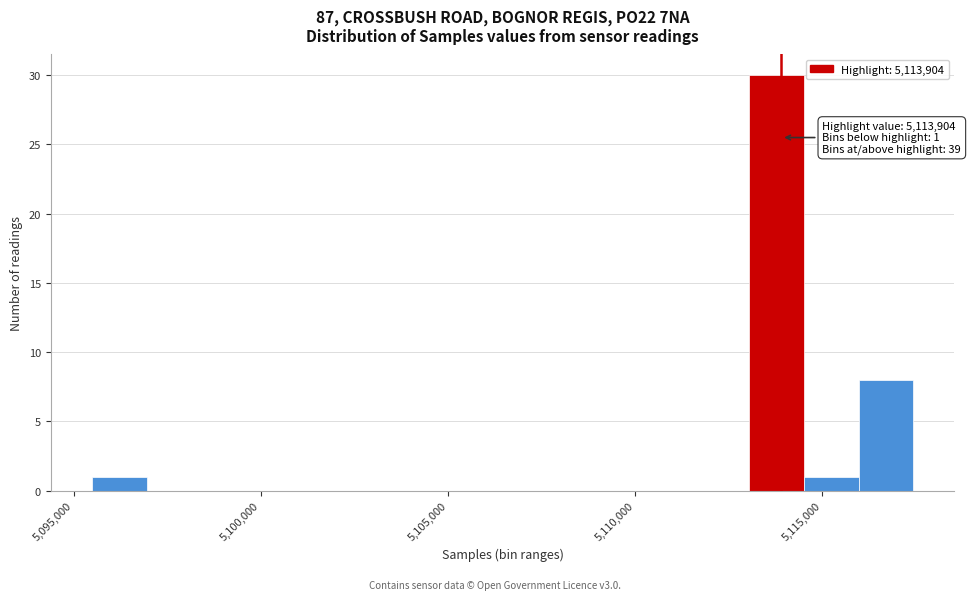

Read against the x-axis, roughly where is the centre of the tallest bar?

5114000